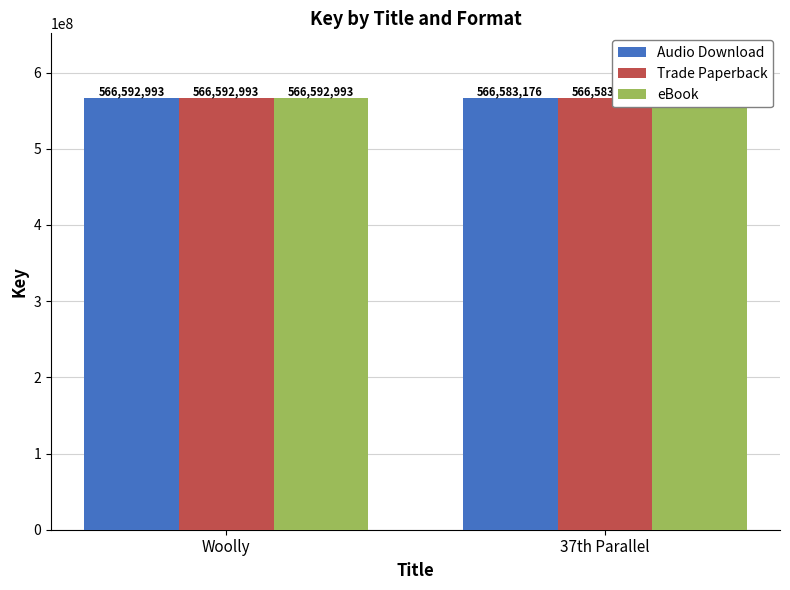

Between Woolly and 37th Parallel, which series saw the biggest shift?

Audio Download